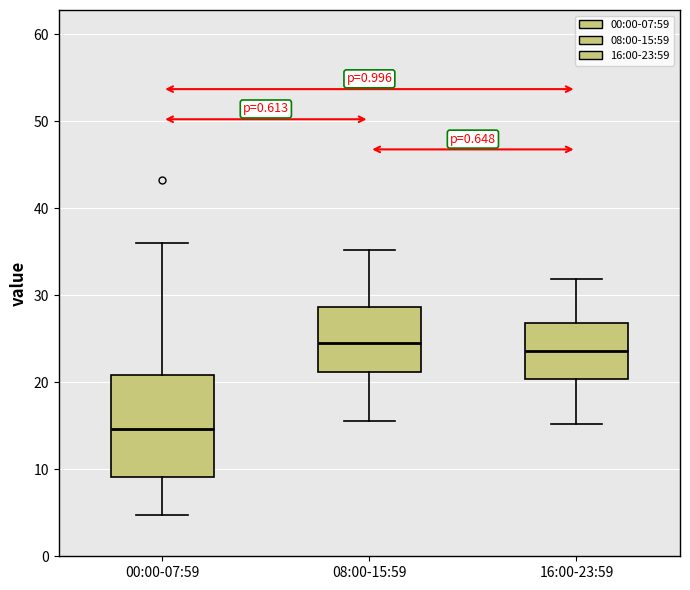

Reading left to right, transcribe this box plot: for each box, give where its median line is, the range the box spans, and where its two whiskers end, as read against the y-axis. The values are not printed on the chart, so give them approximately, as read against the axis.

00:00-07:59: median 15, box 9 to 21, whiskers 5 to 36
08:00-15:59: median 25, box 21 to 29, whiskers 16 to 35
16:00-23:59: median 24, box 20 to 27, whiskers 15 to 32